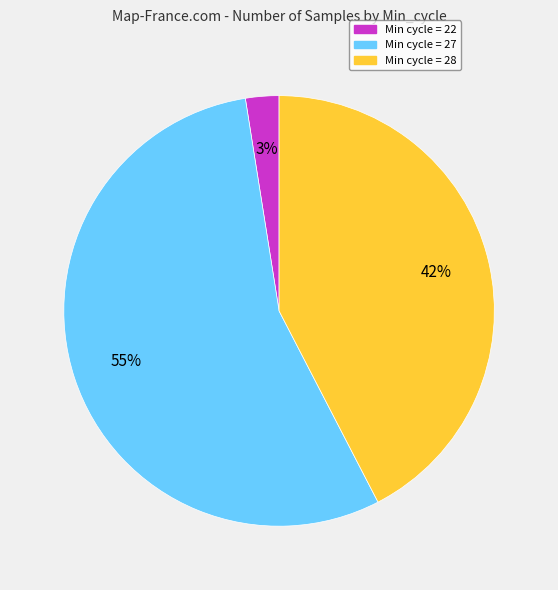

Rank the categories by value from highest to lowest.

Min cycle = 27, Min cycle = 28, Min cycle = 22